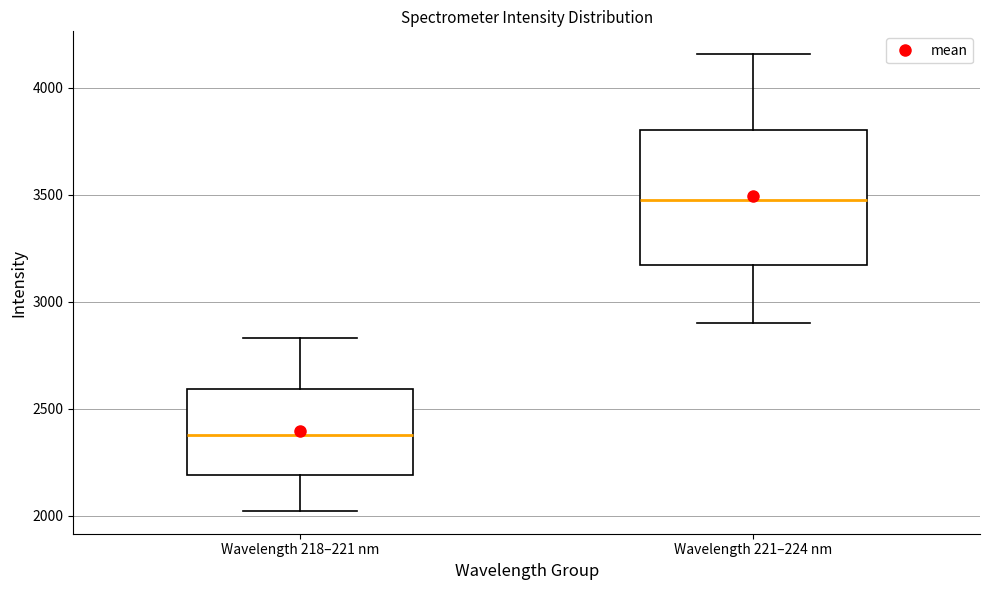

Which box has the lowest median line?

Wavelength 218–221 nm